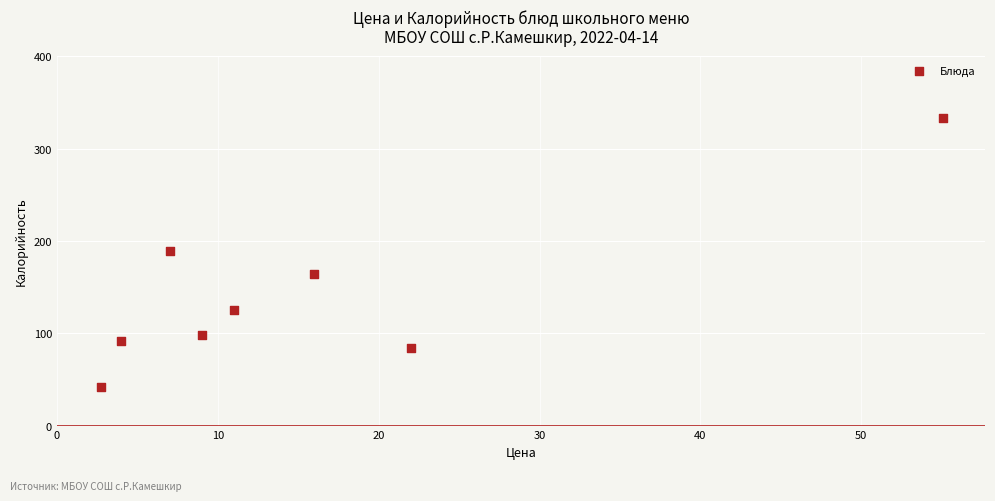

What is the range of X values (max minus min)?

52.4